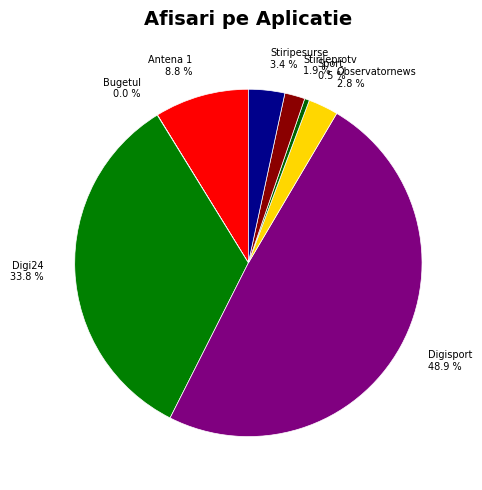

Which category has the biggest portion of the pie?

Digisport 48.9 %